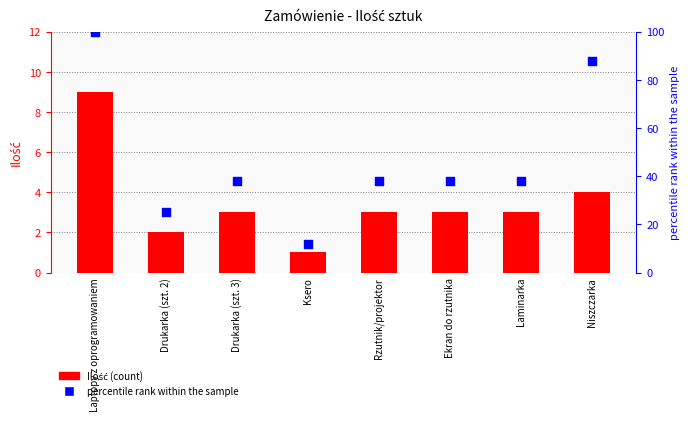

At how many categories does at least one series exceed 20?

7